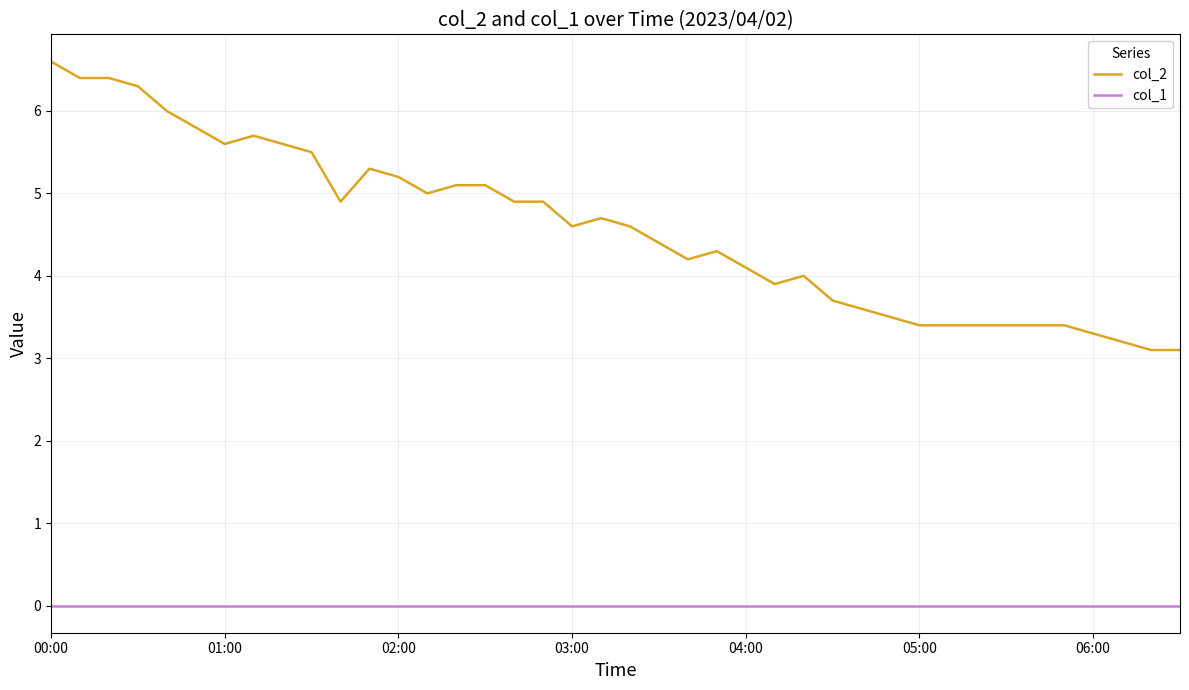

What is the lowest value of the col_2 series?

3.1